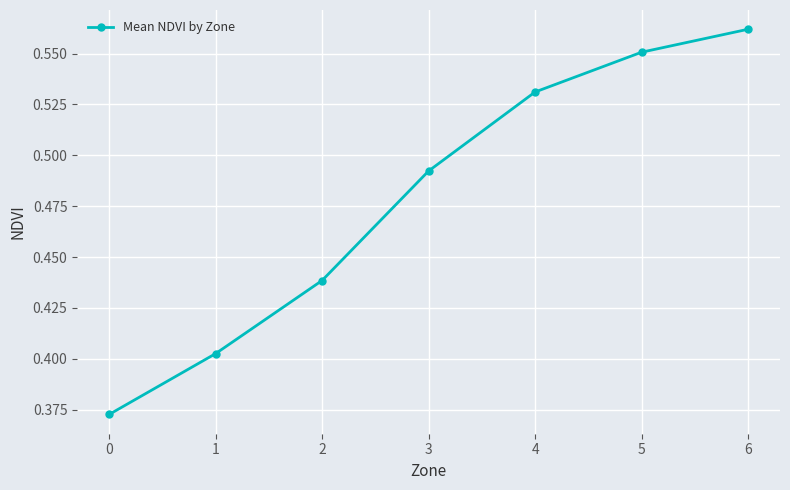

List the labels in order of value, largest first.

6, 5, 4, 3, 2, 1, 0